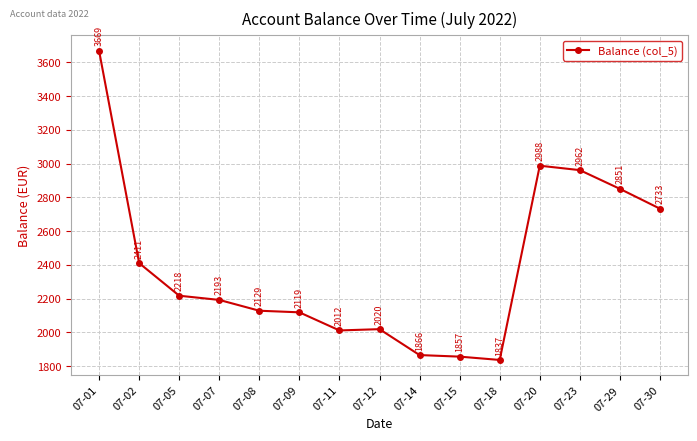

What is the minimum value shown in the chart?

1837.4